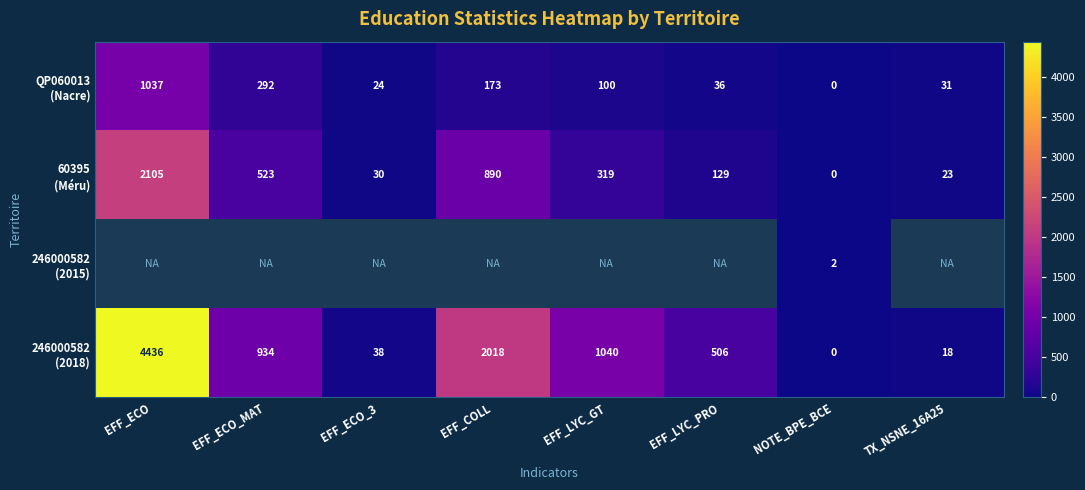

Which series has the widest spread of values?

246000582 (2018)